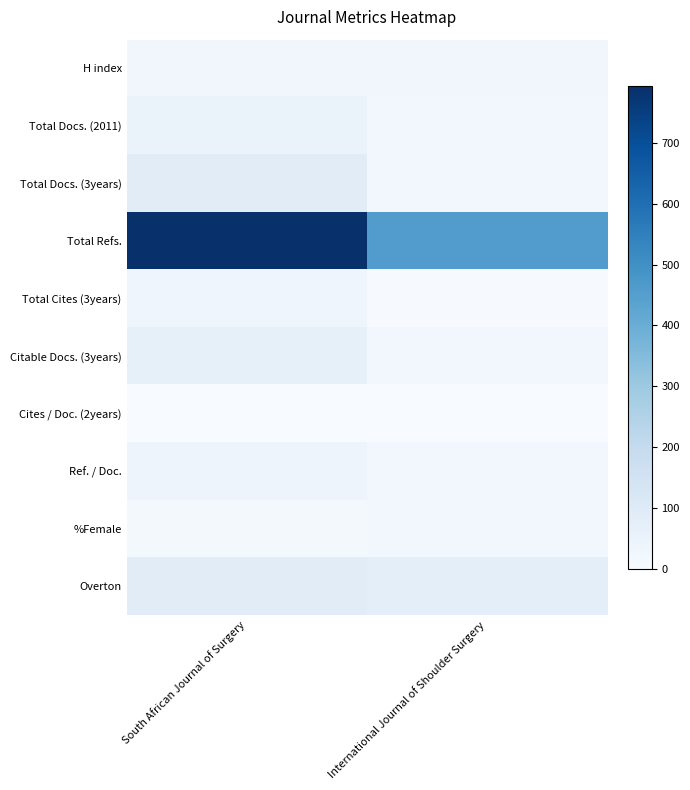

Rank the series at South African Journal of Surgery from highest to lowest value.

Total Refs., Total Docs. (3years), Overton, Citable Docs. (3years), Total Docs. (2011), Ref. / Doc., Total Cites (3years), H index, %Female, Cites / Doc. (2years)